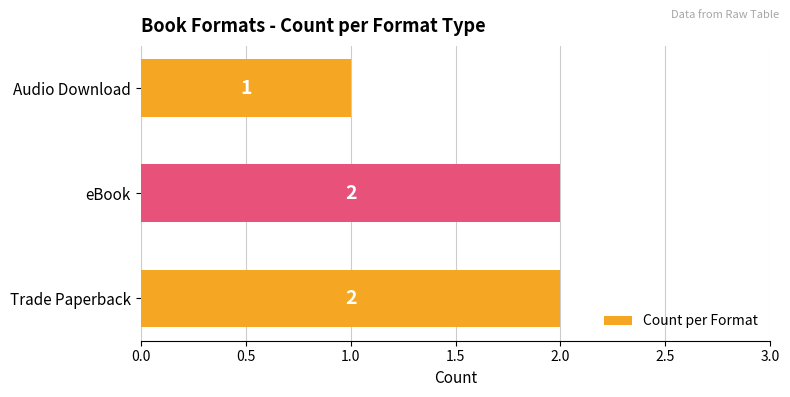

Approximately how many times larger is the value at Audio Download compared to eBook?

0.5